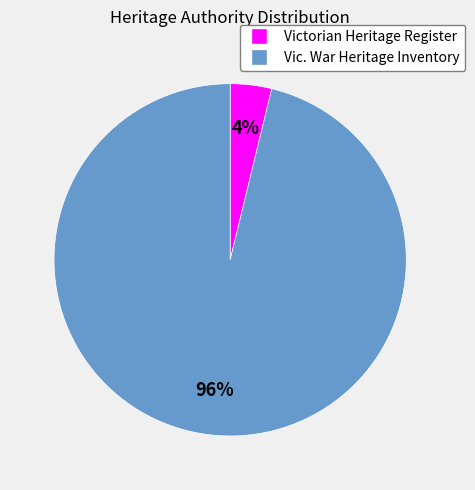

How many segments does this pie chart have?

2